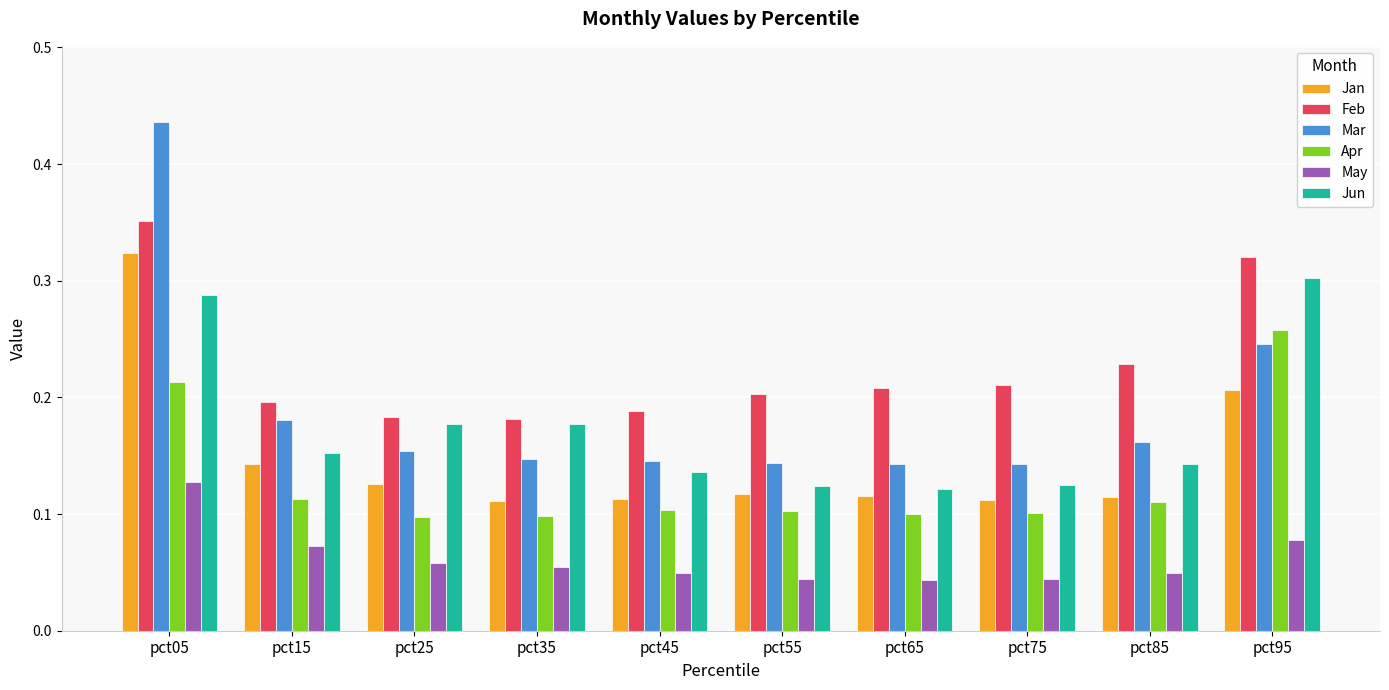

How many series are shown in this chart?

6